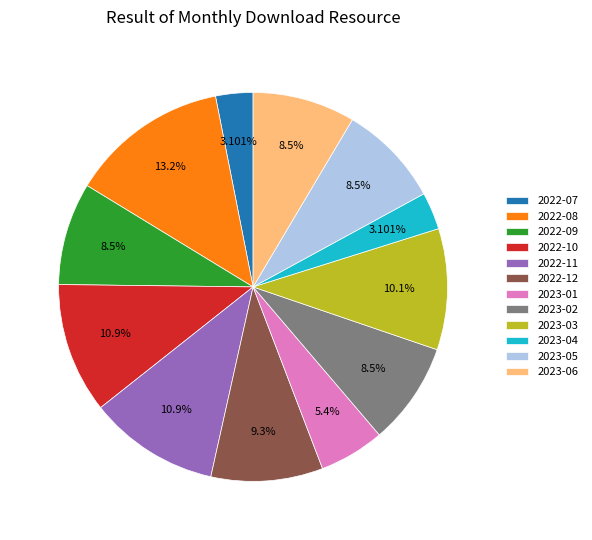

Which has a higher value, 2023-05 or 2022-12?

2022-12